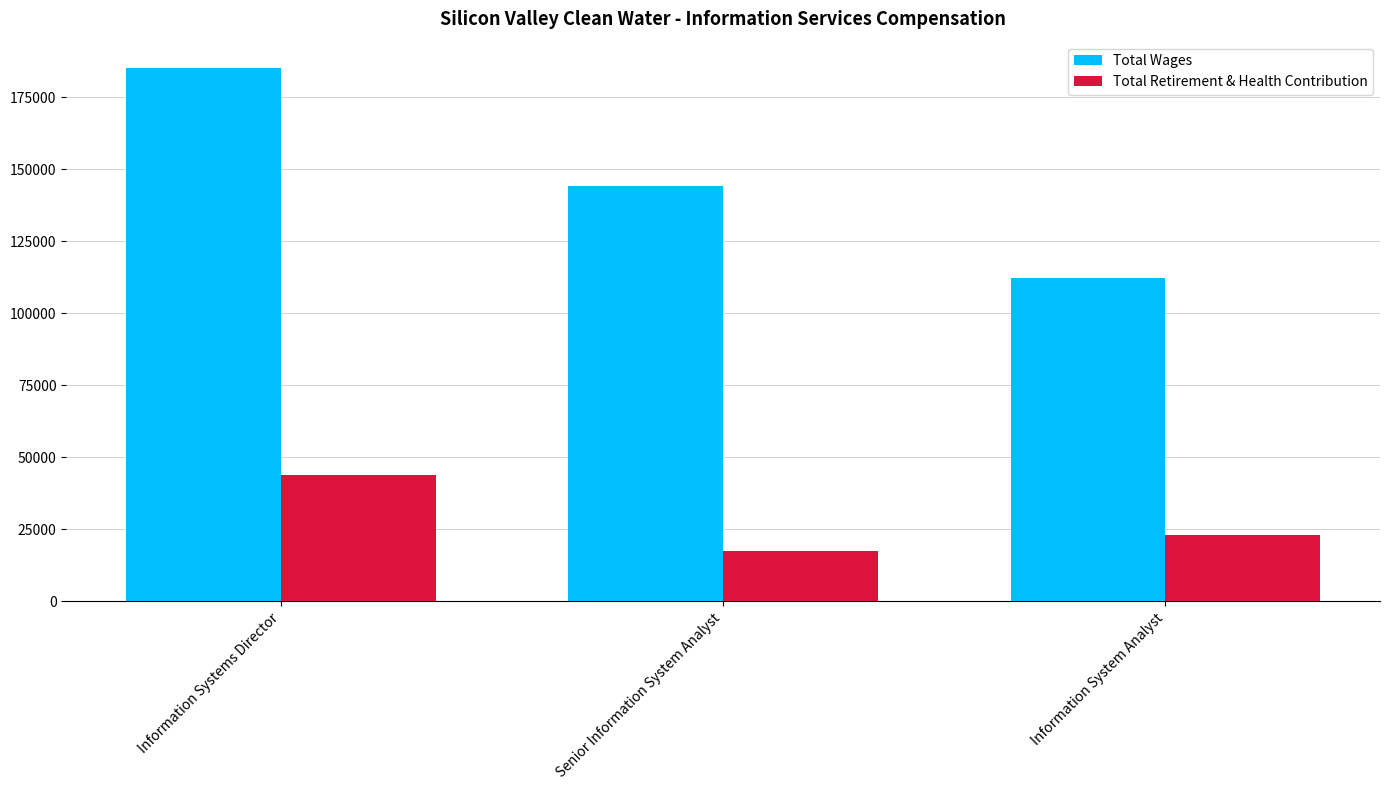

What is the value of the Total Retirement & Health Contribution bar at the 2nd from the left?

17599